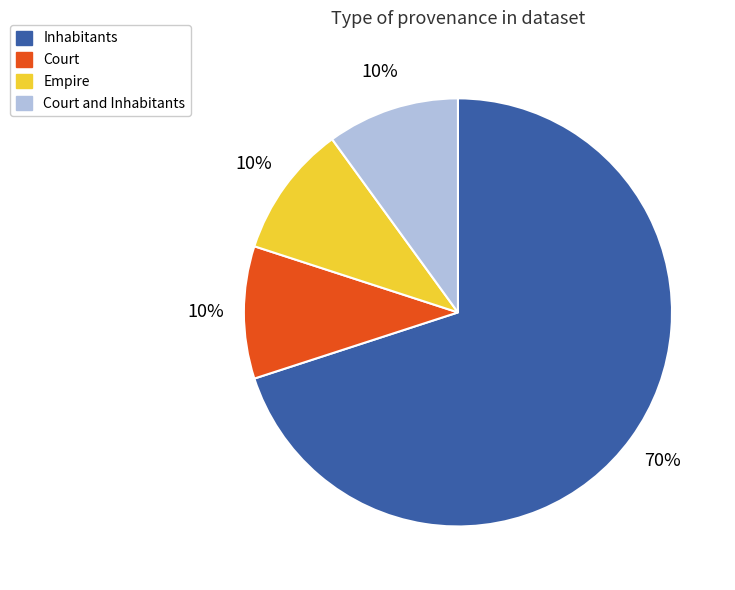

Does any single category account for the majority?

Yes